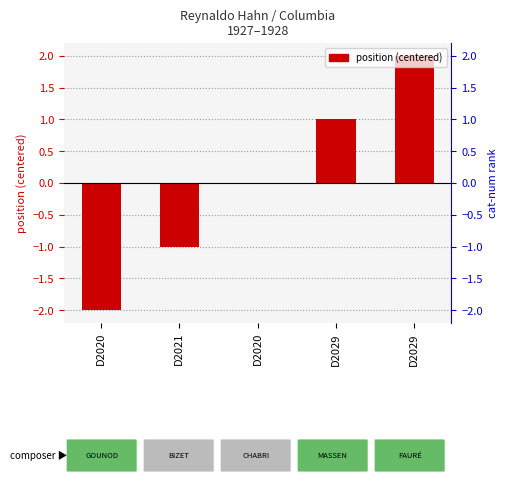

How many values are below zero?

2